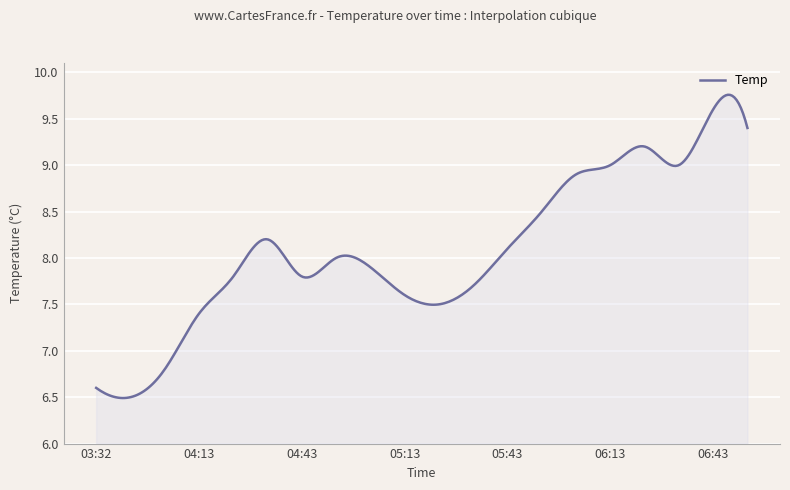

What is the difference between the maximum and minimum values?

3.3